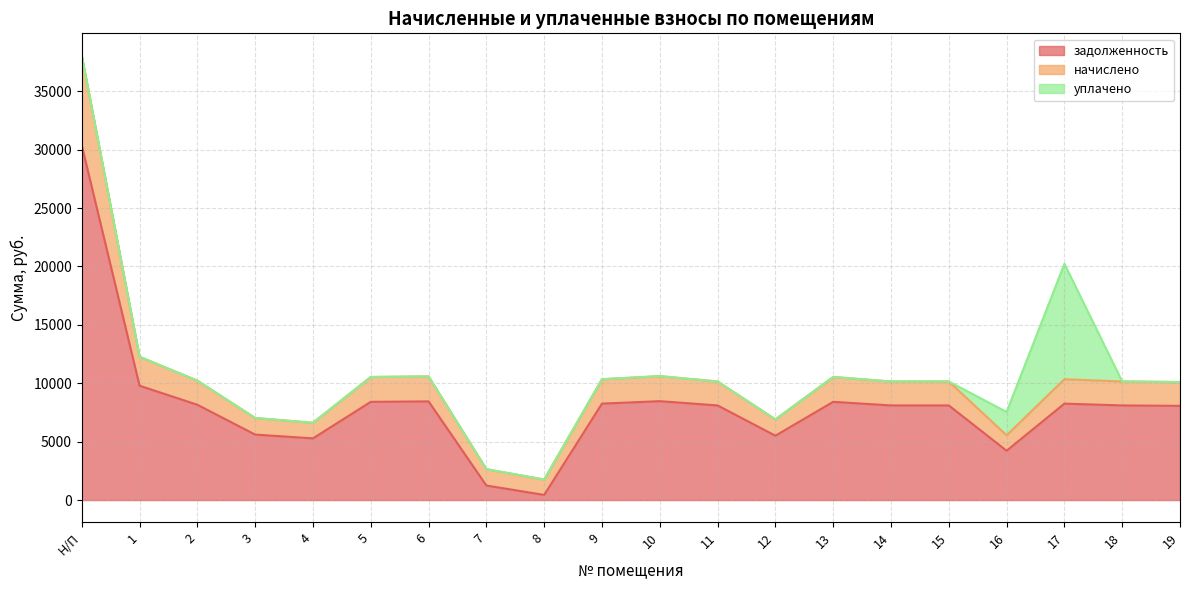

At which category is the sum across all series the highest?

Н/П